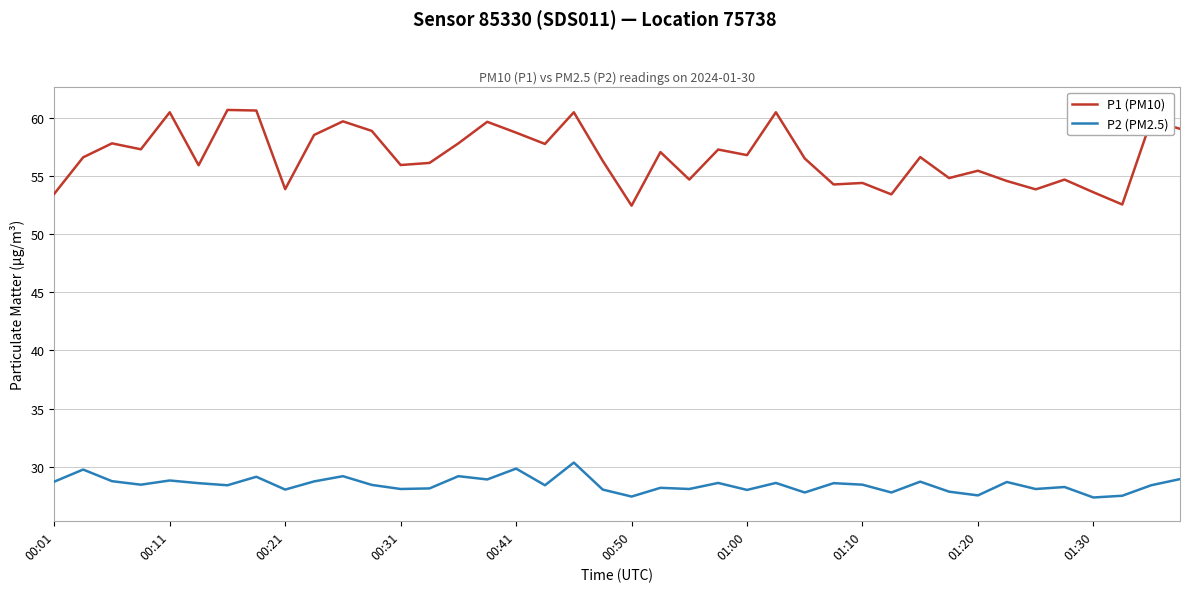

True or false: P1 (PM10) and P2 (PM2.5) cross at least once.

False